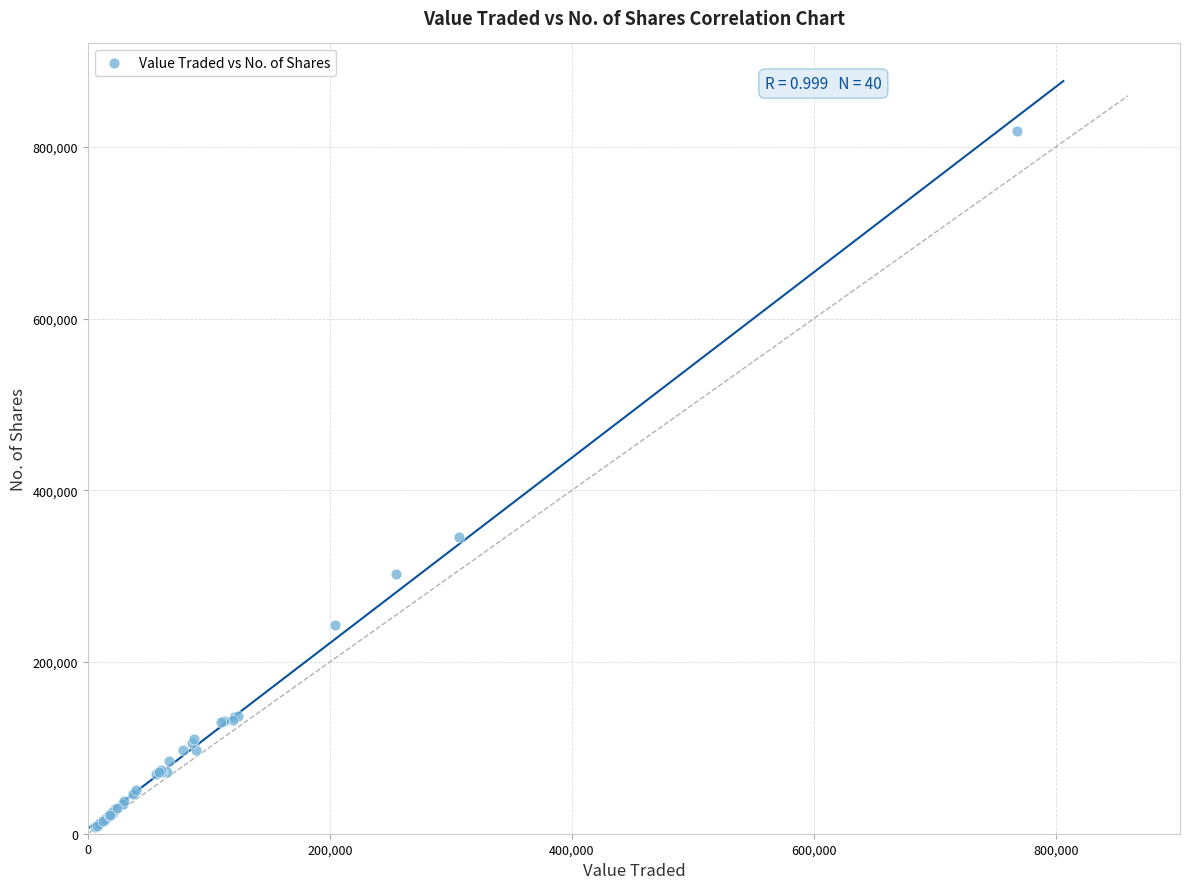

What Y value in the scatter plot is closest to 413217?

345663